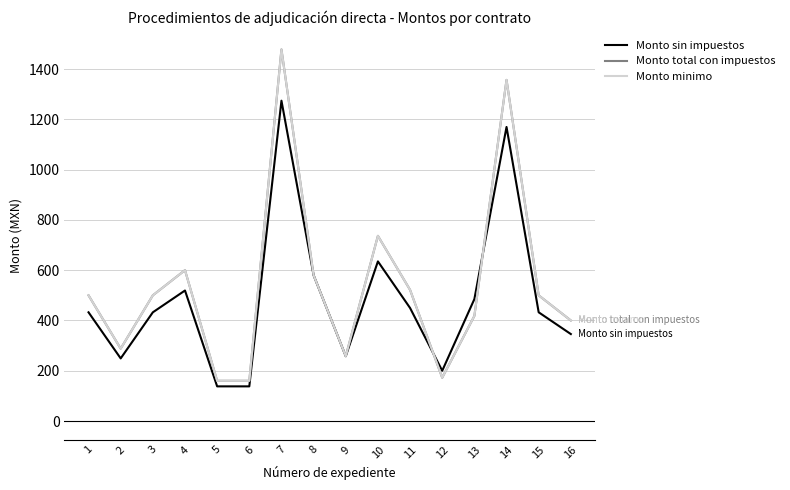

Rank the categories by Monto sin impuestos value from lowest to highest.

5, 6, 12, 2, 9, 16, 1, 3, 15, 11, 13, 4, 8, 10, 14, 7